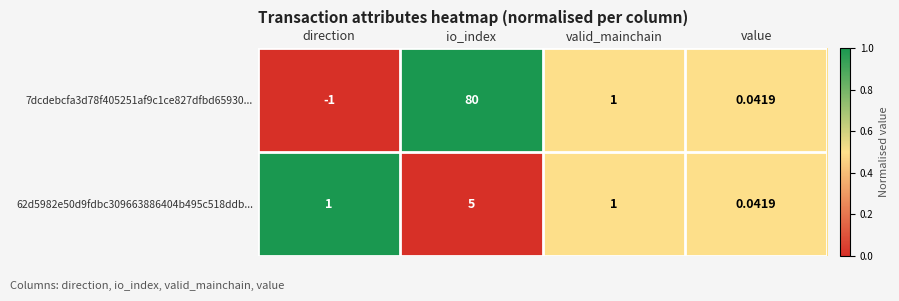

Which series has the largest range (max minus min)?

7dcdebcfa3d78f405251af9c1ce827dfbd65930...